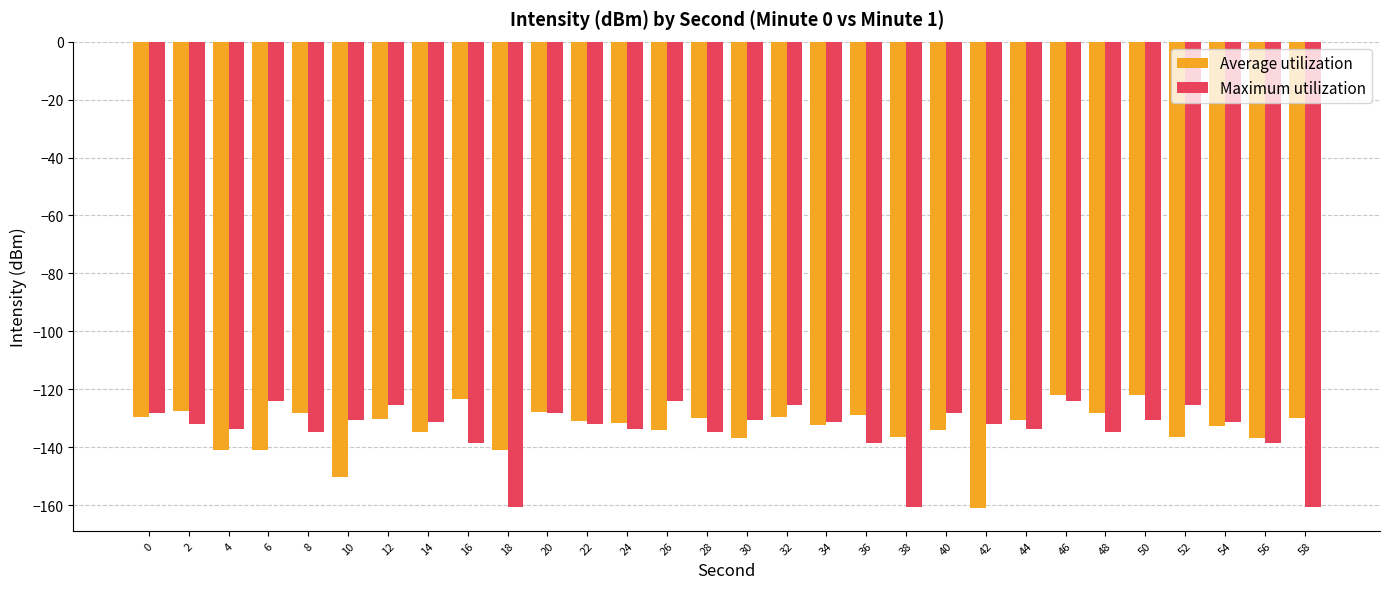

How many series are shown in this chart?

2